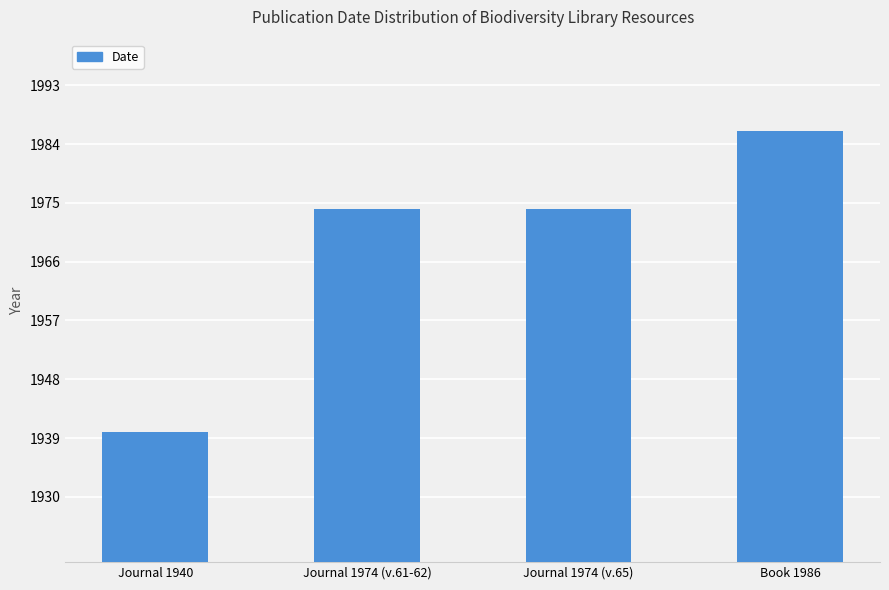

What is the label of the 1st bar from the left?

Journal 1940